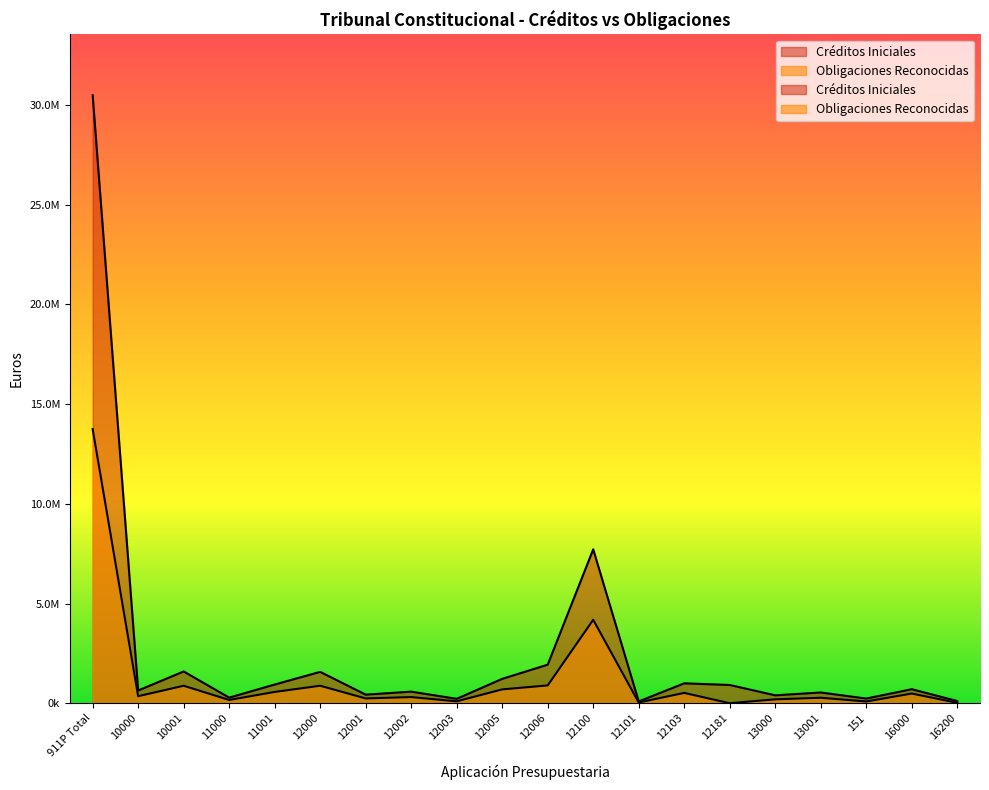

True or false: Créditos Iniciales and Obligaciones Reconocidas cross at least once.

False